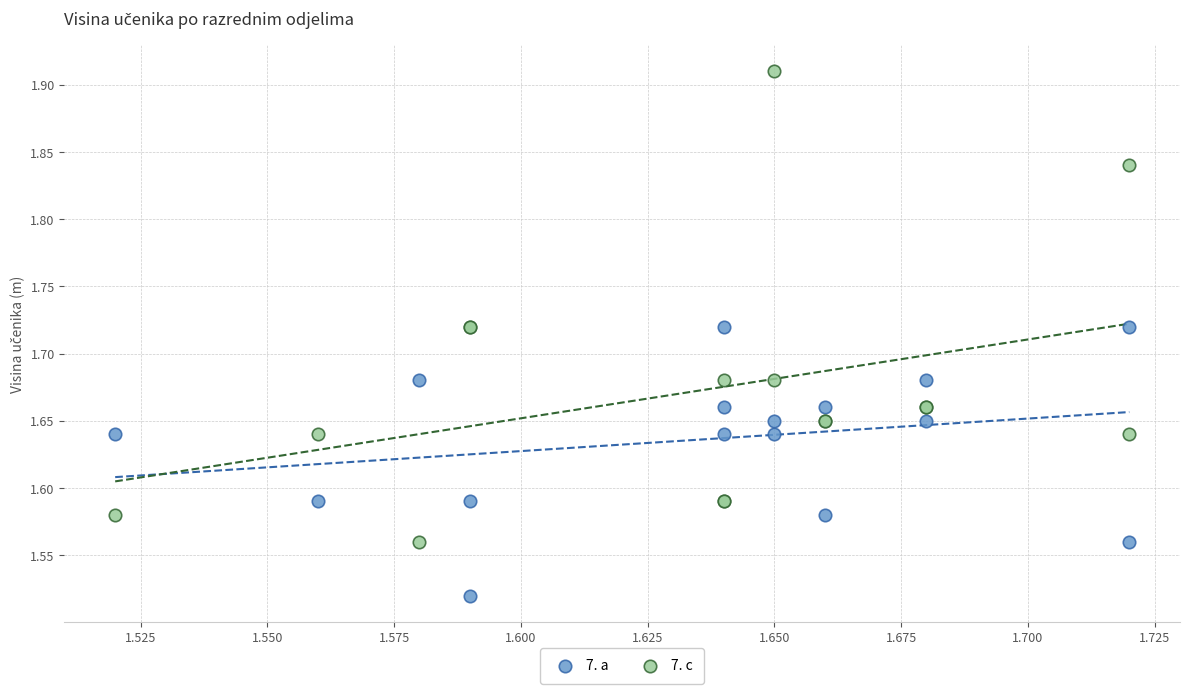

What are all the series names shown in the legend?

7. a, 7. c